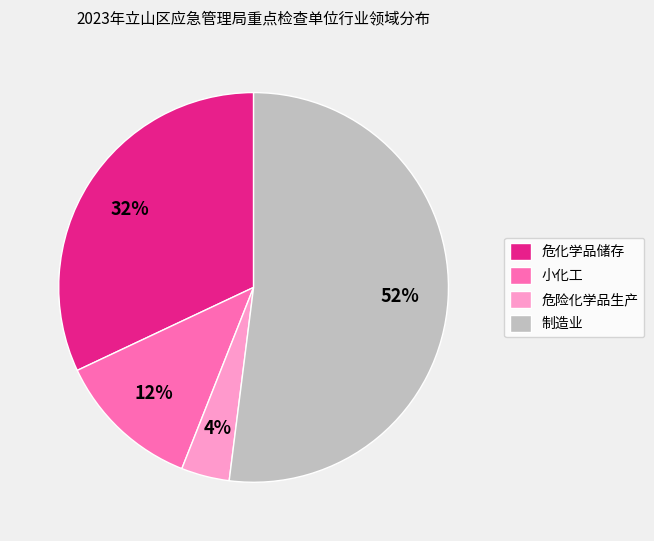

Approximately how many times larger is the value at 危化学品储存 compared to 制造业?

0.6